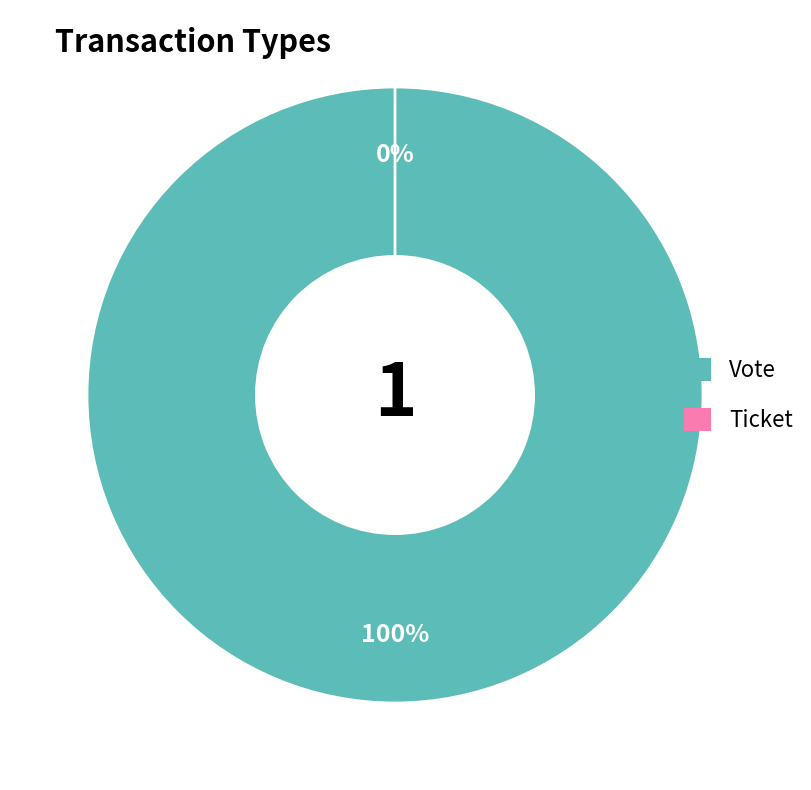

To the nearest percent, what is the difference between the Ticket and Vote slice percentages?

100%